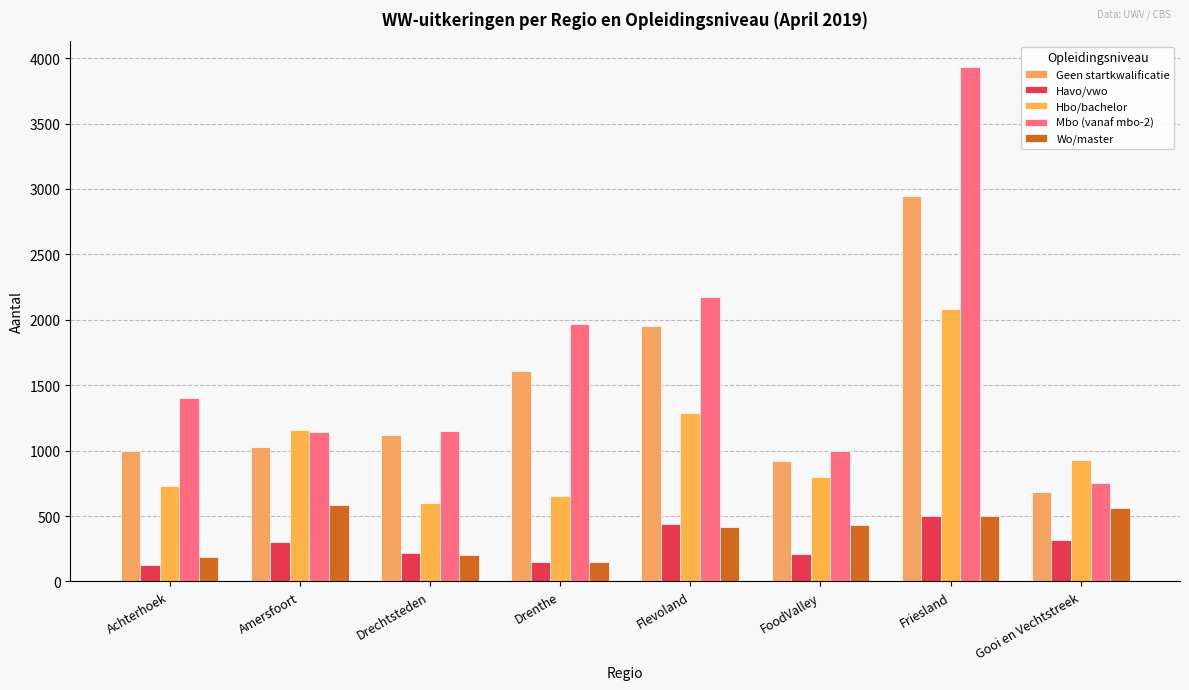

What is the difference between the maximum and second lowest values in the Geen startkwalificatie series?

2024